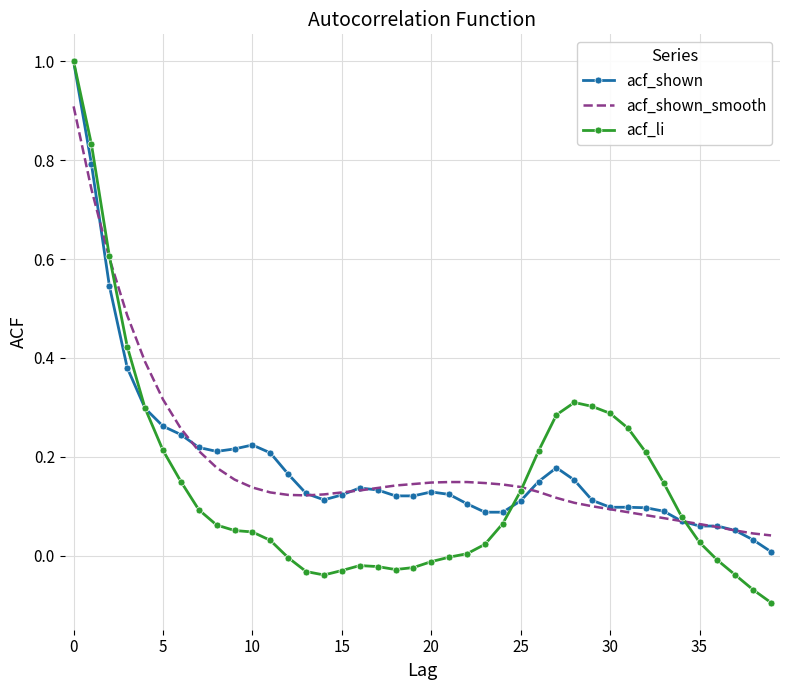

Which series has the largest range (max minus min)?

acf_li